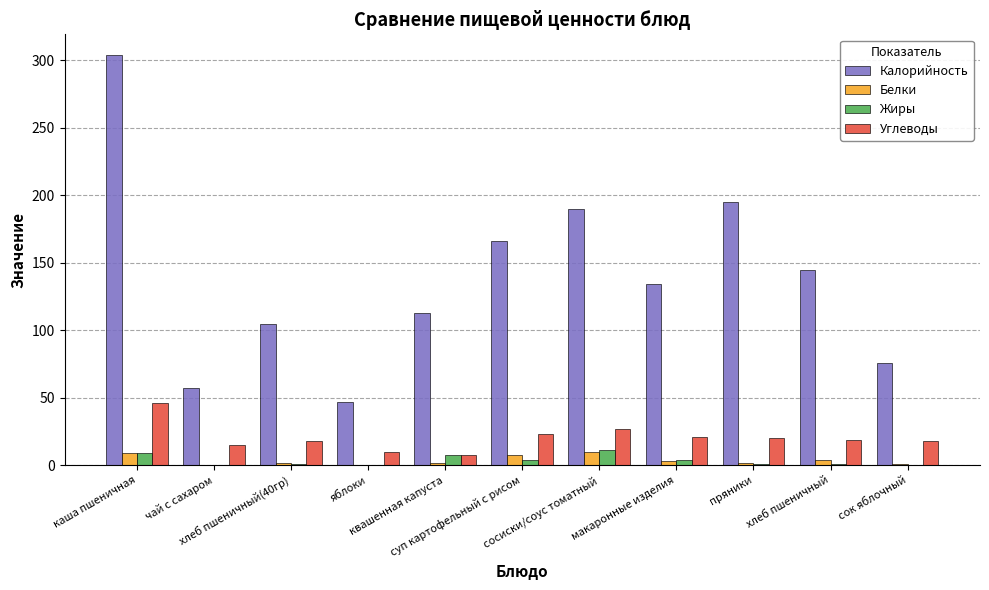

Does the chart contain stacked bars?

No